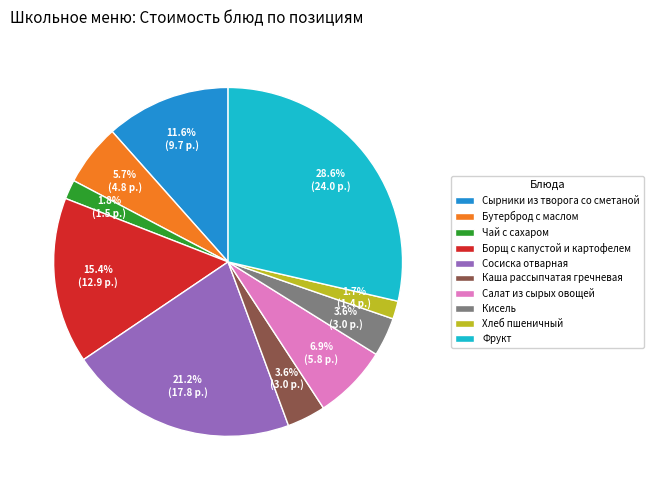

Combined, do Хлеб пшеничный and Сосиска отварная account for over 50%?

No